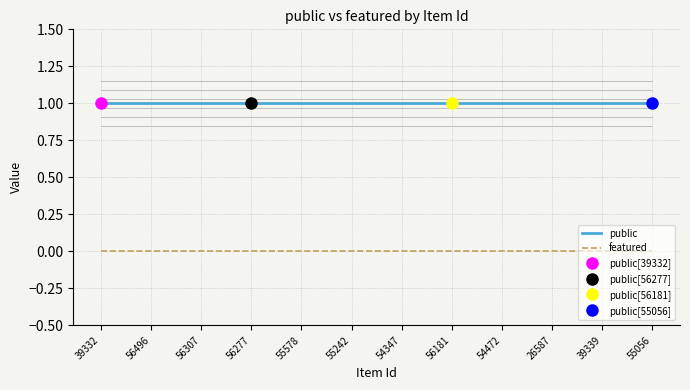

What is the sum of the public values at 56277 and 54347?

2